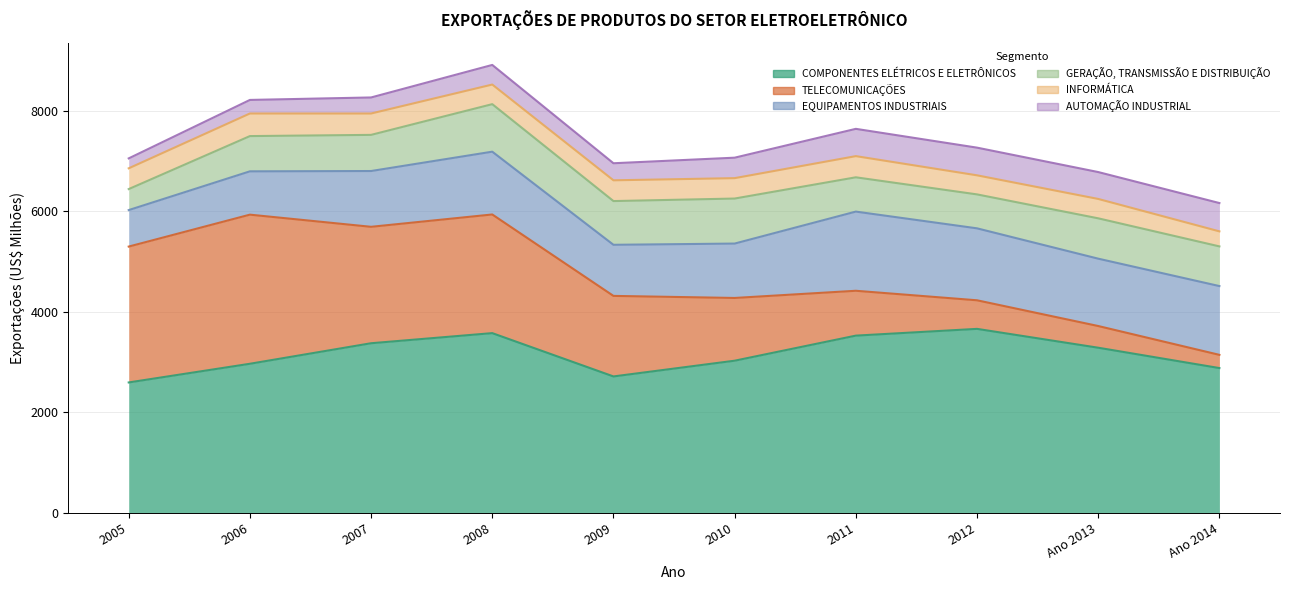

What are all the series names shown in the legend?

COMPONENTES ELÉTRICOS E ELETRÔNICOS, TELECOMUNICAÇÕES, EQUIPAMENTOS INDUSTRIAIS, GERAÇÃO, TRANSMISSÃO E DISTRIBUIÇÃO, INFORMÁTICA, AUTOMAÇÃO INDUSTRIAL